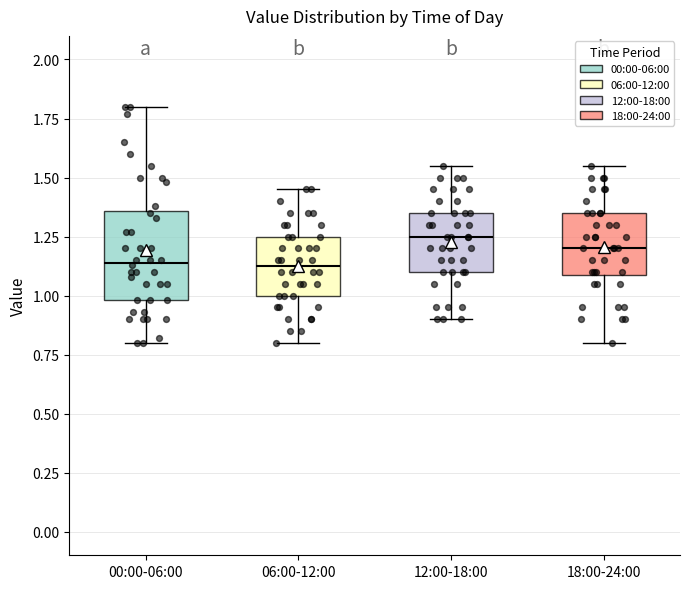

Reading left to right, read every box against the y-axis: the position of its median line, the range the box covers, and the ends of its whiskers. The values are not printed on the chart, so give them approximately, as read against the axis.

00:00-06:00: median 1.15, box 1.00 to 1.35, whiskers 0.80 to 1.80
06:00-12:00: median 1.15, box 1.00 to 1.25, whiskers 0.80 to 1.45
12:00-18:00: median 1.25, box 1.10 to 1.35, whiskers 0.90 to 1.55
18:00-24:00: median 1.20, box 1.10 to 1.35, whiskers 0.80 to 1.55